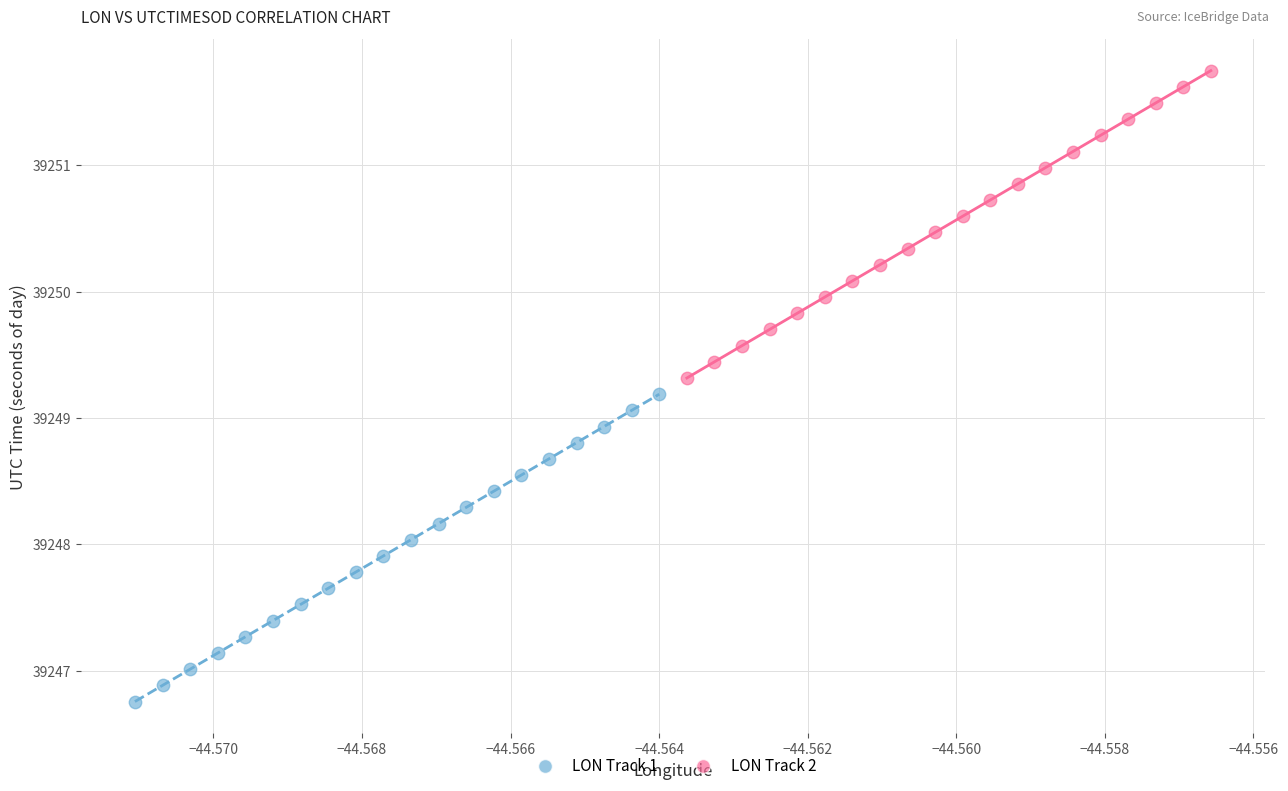

What are all the series names shown in the legend?

LON Track 1, LON Track 2